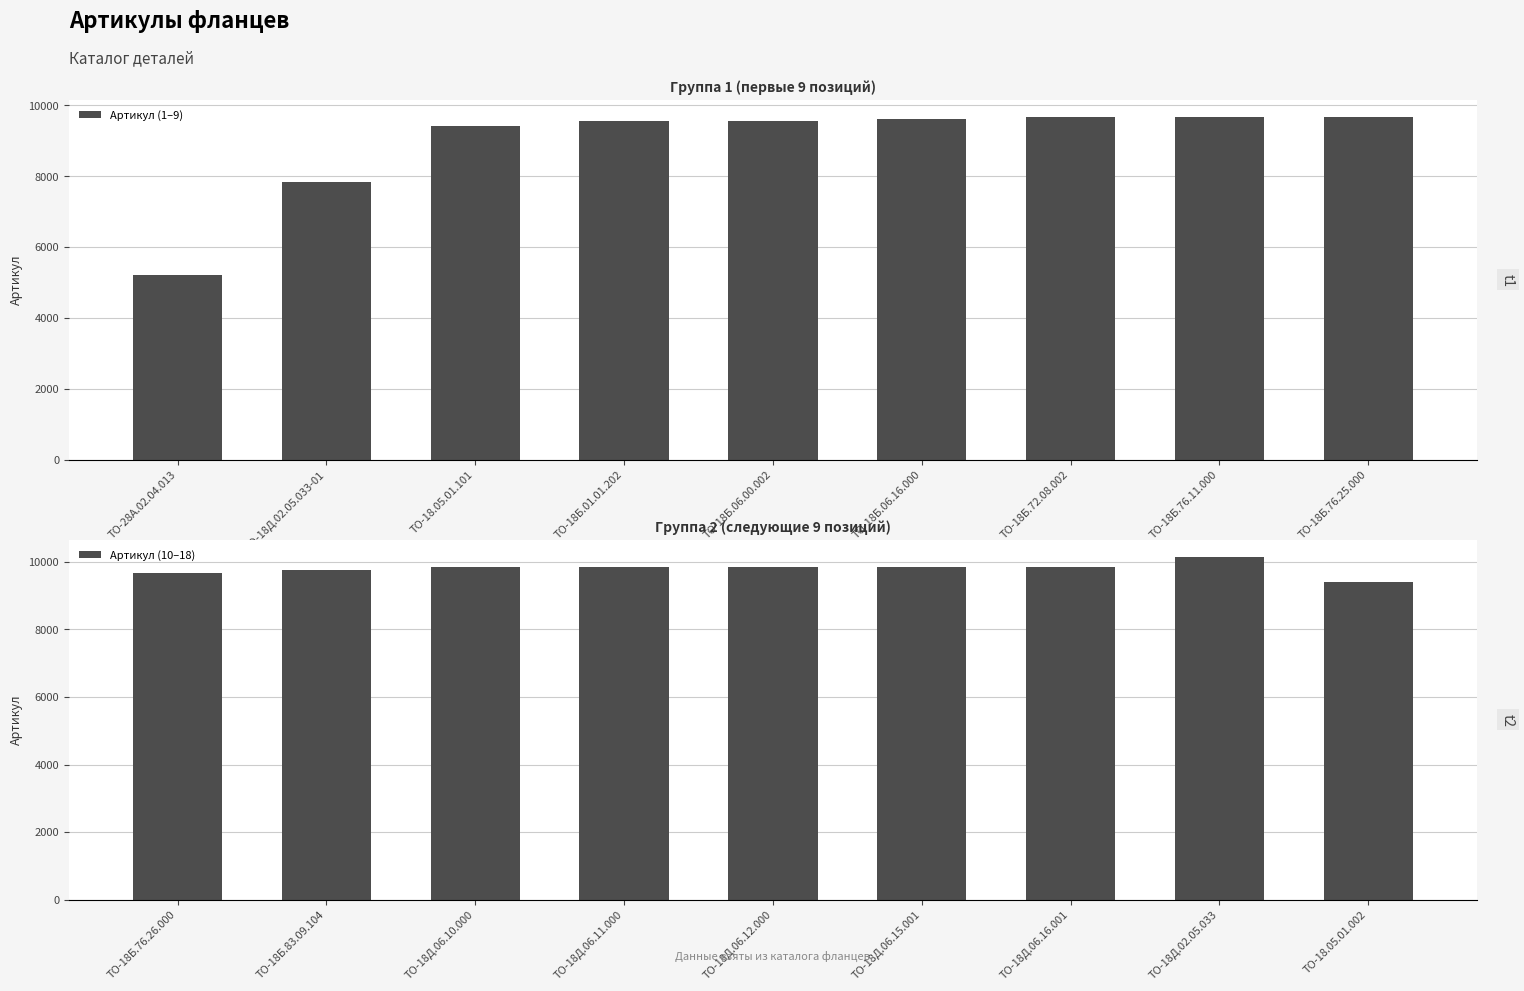

What is the value of the Артикул (1–9) bar at the 7th from the left?

9675